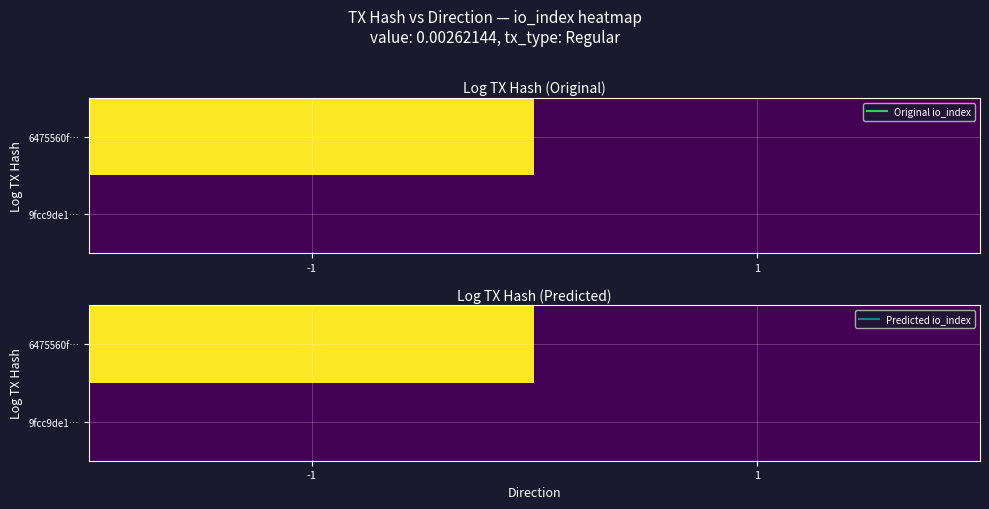

What is the sum of the 6475560f… values at 1 and -1?

4375